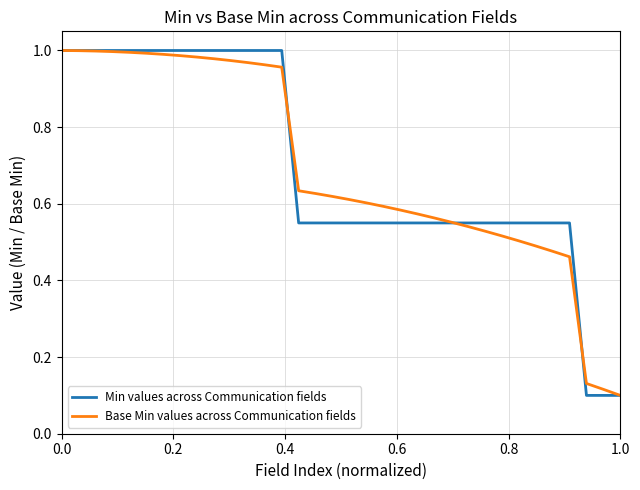

Count the number of data series in this chart.

2